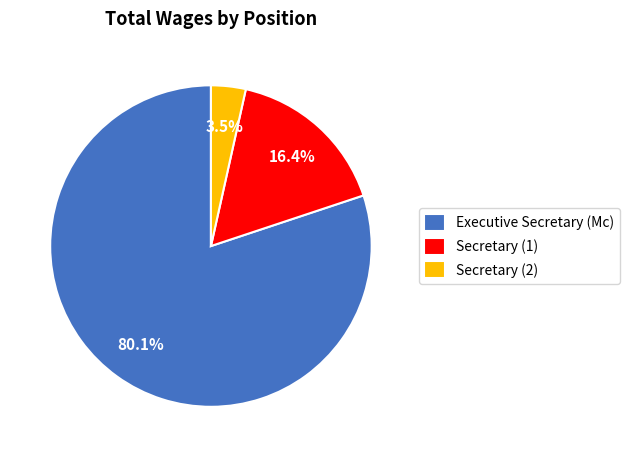

Between Executive Secretary (Mc) and Secretary (2), which is larger?

Executive Secretary (Mc)